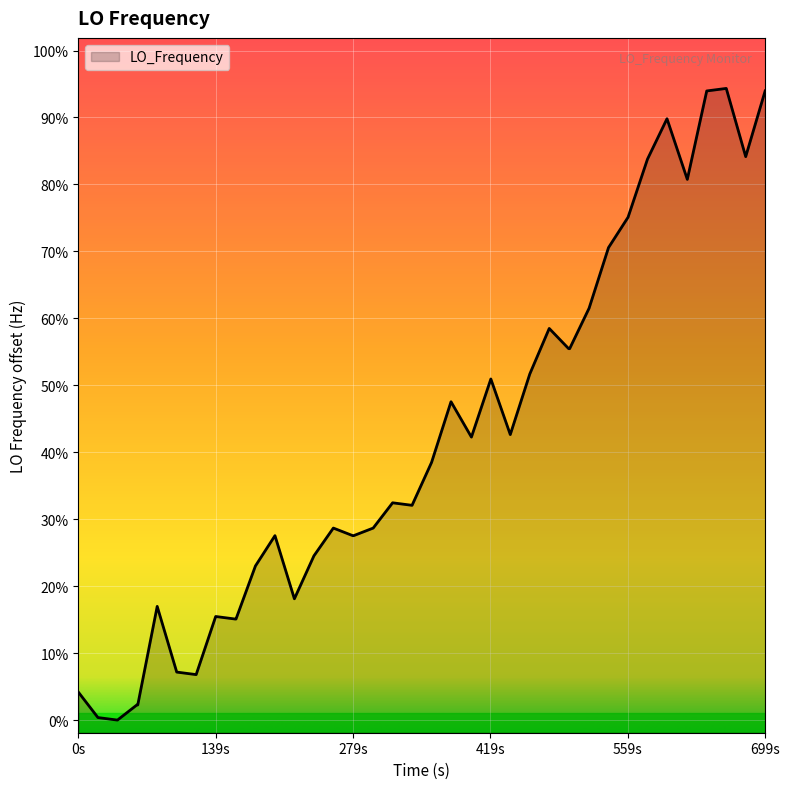

How many lines are shown in the chart?

1